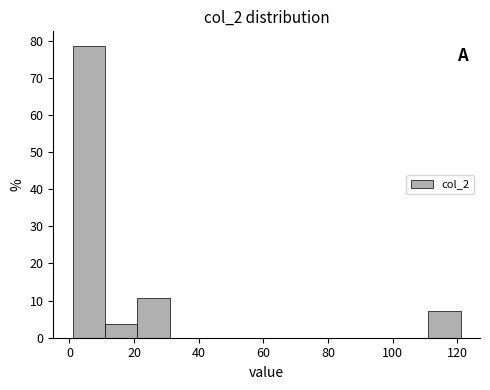

Reading left to right, list every bar in this chart as the range it spans on the x-axis followed by its height. Neither the bar edges nor the heights are printed on the chart, so give them approximately, as read against the axes.

1 to 11: 79
11 to 21: 4
21 to 31: 11
31 to 41: 0
41 to 51: 0
51 to 61: 0
61 to 71: 0
71 to 81: 0
81 to 91: 0
91 to 101: 0
101 to 111: 0
111 to 121: 7